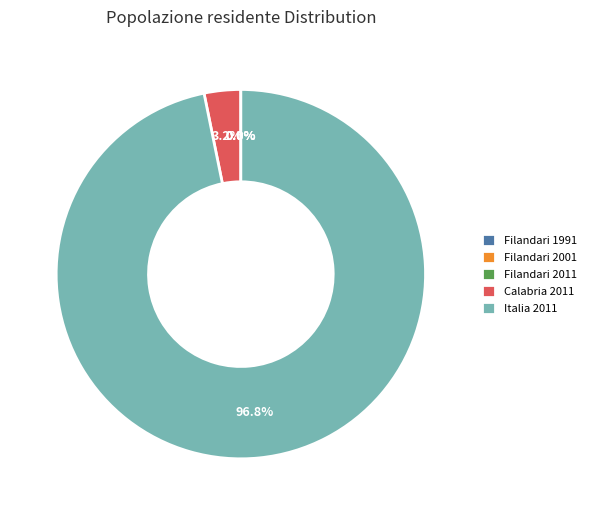

What percentage is NOT represented by Calabria 2011?

96.8%